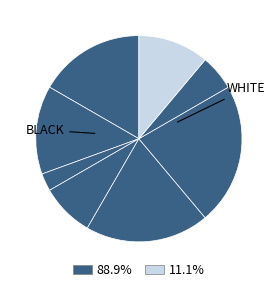

How many segments does this pie chart have?

8